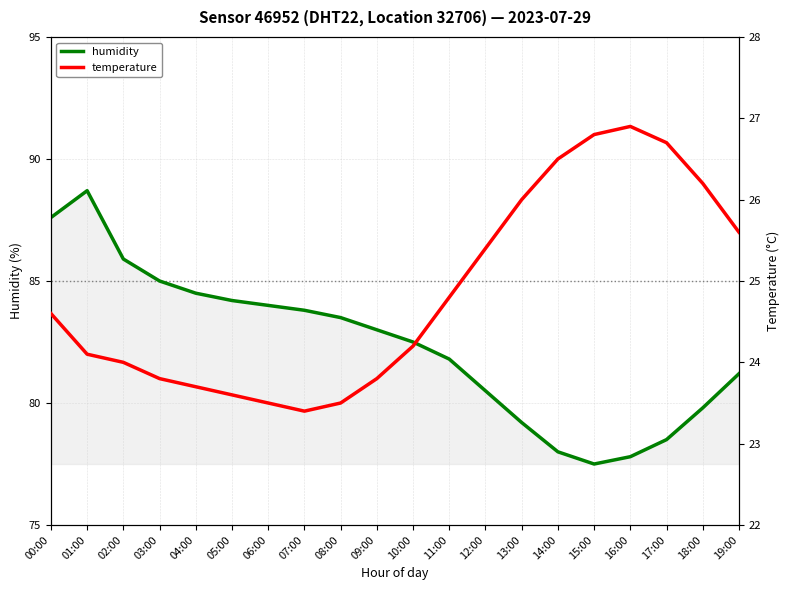

At which label does humidity reach its minimum?

15:00